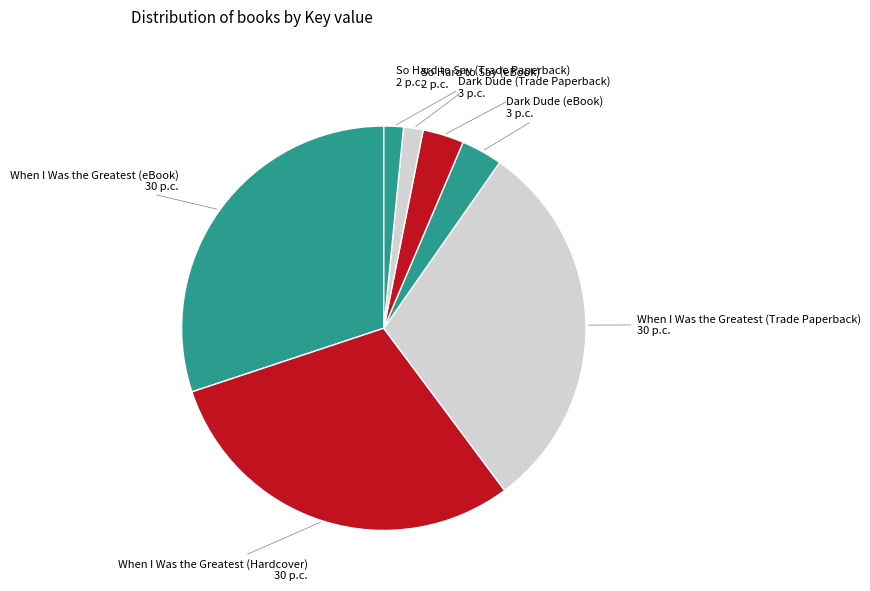

True or false: When I Was the Greatest (eBook) accounts for 36% of the total.

False